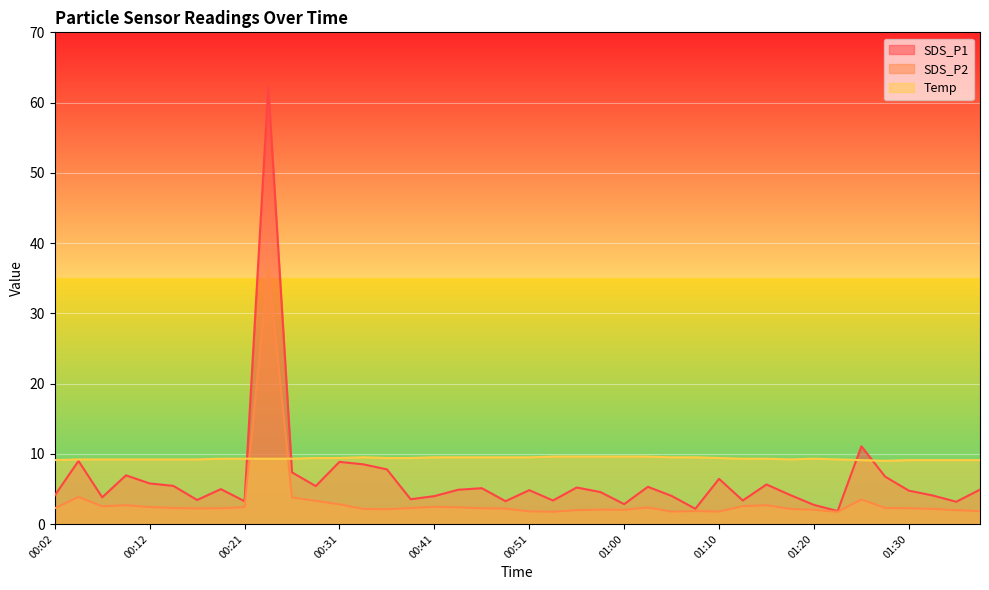

Reading left to right, extract all data points from this chart.

SDS_P1: 00:02=4.1	00:04=9.0	00:07=3.8	00:09=6.9	00:12=5.8	00:14=5.4	00:17=3.4	00:19=5.0	00:21=3.2	00:24=62.2	00:26=7.3	00:29=5.4	00:31=8.8	00:34=8.5	00:36=7.8	00:39=3.5	00:41=4.0	00:43=4.9	00:46=5.1	00:48=3.2	00:51=4.8	00:53=3.4	00:56=5.2	00:58=4.5	01:00=2.8	01:03=5.3	01:05=4.0	01:08=2.2	01:10=6.4	01:13=3.4	01:15=5.6	01:17=4.1	01:20=2.7	01:22=1.9	01:25=11.1	01:27=6.8	01:30=4.8	01:32=4.1	01:34=3.2	01:37=4.9
SDS_P2: 00:02=2.2	00:04=3.9	00:07=2.5	00:09=2.7	00:12=2.4	00:14=2.3	00:17=2.2	00:19=2.2	00:21=2.4	00:24=36.7	00:26=3.8	00:29=3.3	00:31=2.8	00:34=2.1	00:36=2.1	00:39=2.3	00:41=2.5	00:43=2.4	00:46=2.2	00:48=2.2	00:51=1.8	00:53=1.8	00:56=2.0	00:58=2.0	01:00=2.0	01:03=2.4	01:05=1.8	01:08=1.9	01:10=1.8	01:13=2.5	01:15=2.7	01:17=2.1	01:20=2.0	01:22=1.7	01:25=3.5	01:27=2.3	01:30=2.2	01:32=2.1	01:34=2.0	01:37=1.8
Temp: 00:02=9.1	00:04=9.2	00:07=9.2	00:09=9.2	00:12=9.2	00:14=9.2	00:17=9.2	00:19=9.3	00:21=9.3	00:24=9.3	00:26=9.3	00:29=9.4	00:31=9.4	00:34=9.5	00:36=9.4	00:39=9.4	00:41=9.5	00:43=9.5	00:46=9.5	00:48=9.5	00:51=9.5	00:53=9.6	00:56=9.6	00:58=9.6	01:00=9.6	01:03=9.6	01:05=9.5	01:08=9.5	01:10=9.4	01:13=9.3	01:15=9.3	01:17=9.2	01:20=9.3	01:22=9.2	01:25=9.1	01:27=9.0	01:30=9.1	01:32=9.1	01:34=9.1	01:37=9.1